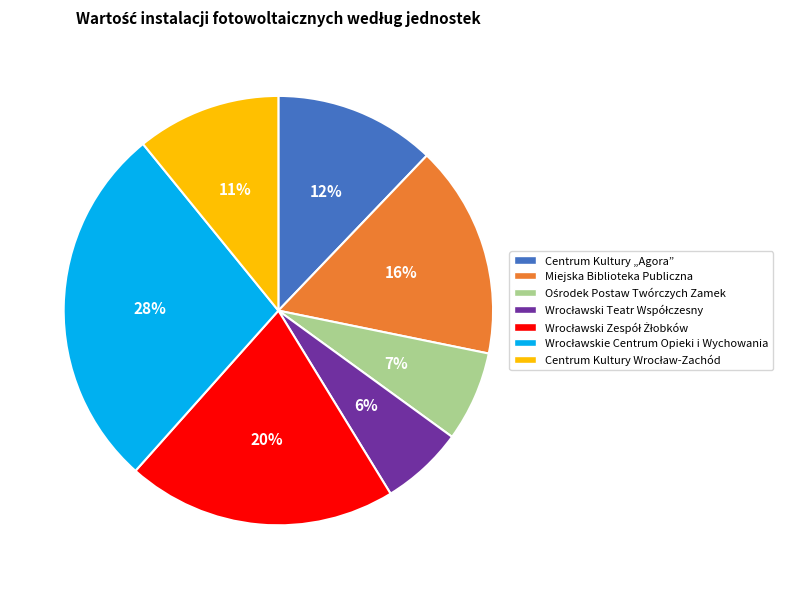

The Centrum Kultury „Agora” slice represents 5% of the pie. True or false?

False